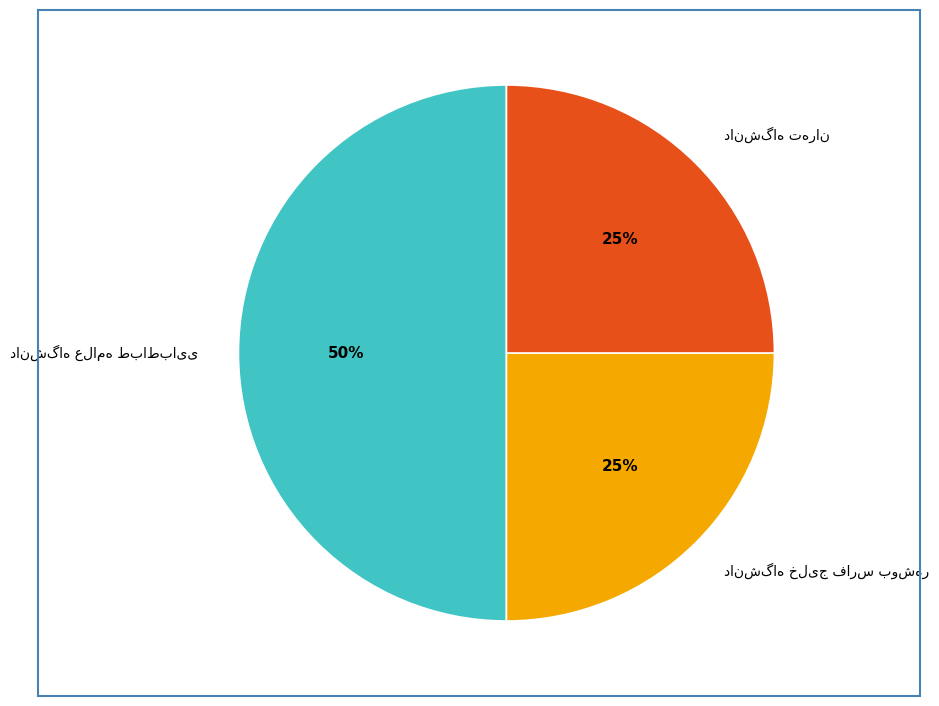

To the nearest percent, what is the average slice percentage?

33%